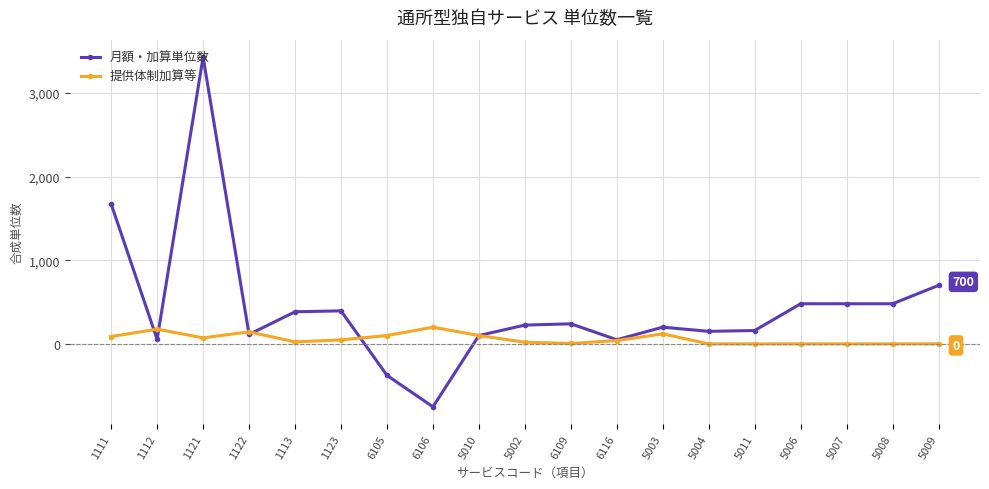

Read the 提供体制加算等 value at 1122, to the nearest 50.

150